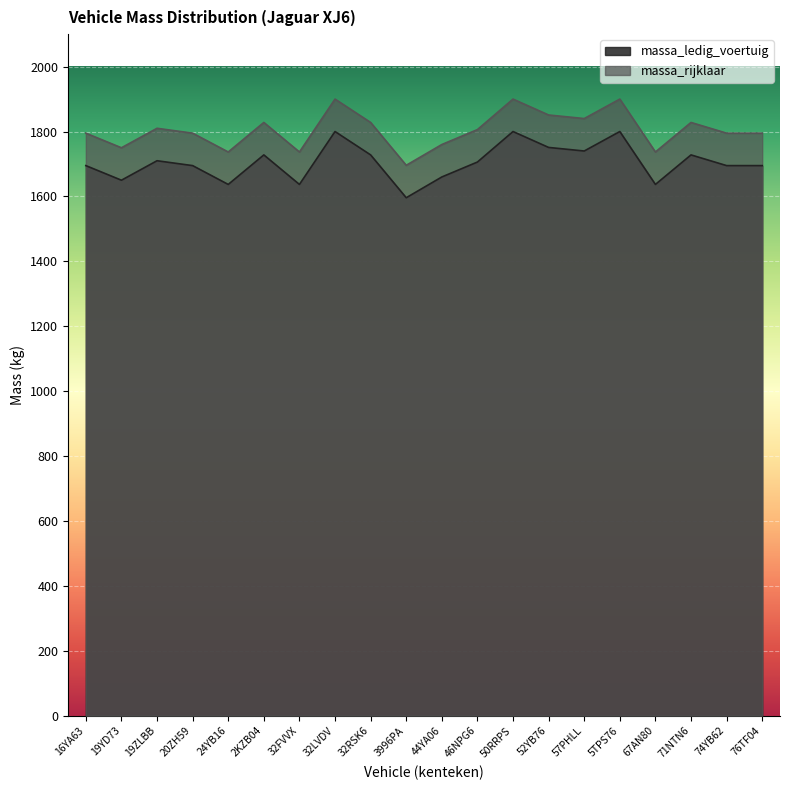

List the series in order of their peak value, highest first.

massa_rijklaar, massa_ledig_voertuig